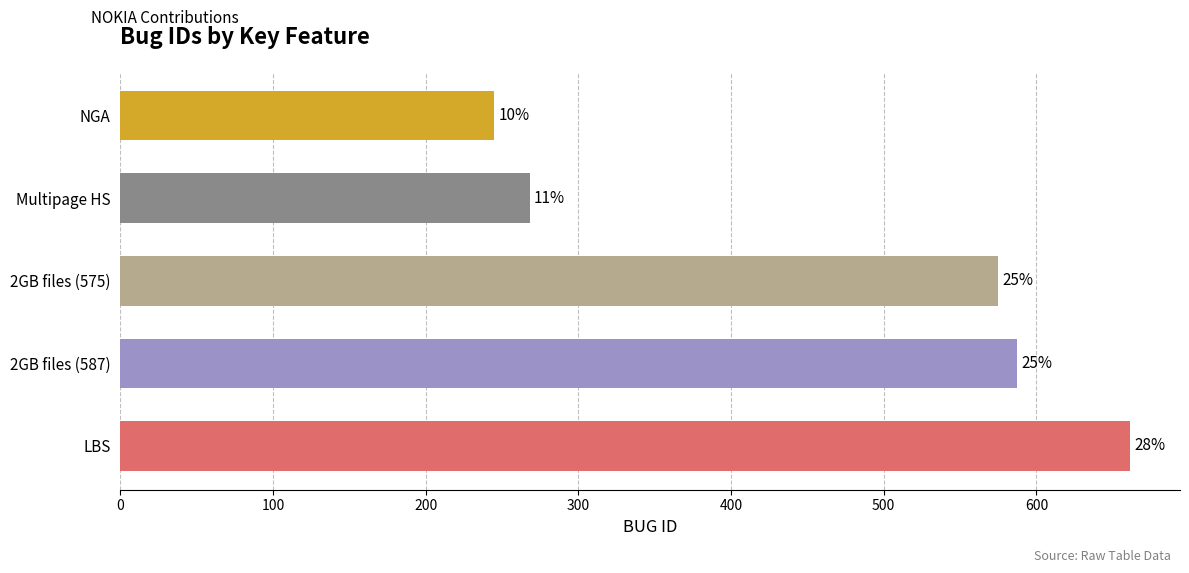

Does the chart contain any negative values?

No